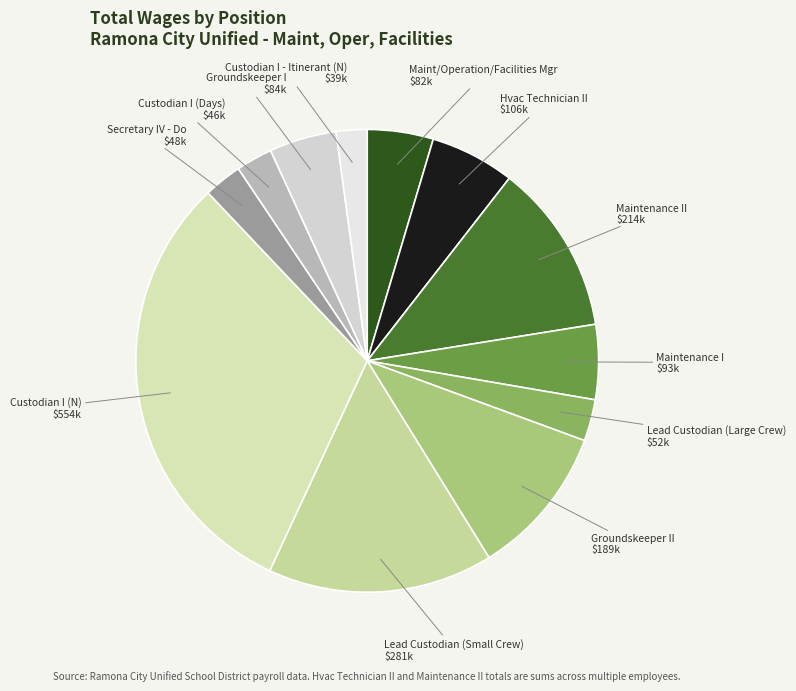

Is Lead Custodian (Small Crew) the majority of the pie?

No